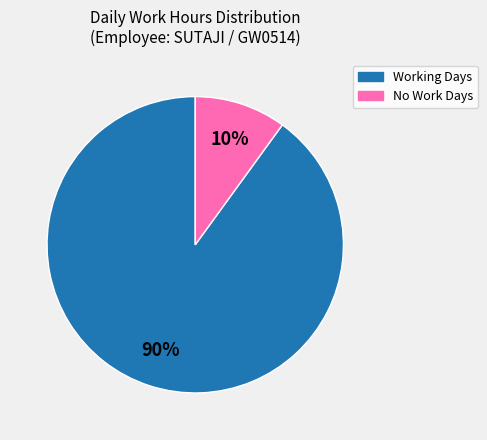

To the nearest percent, what is the average slice percentage?

50%